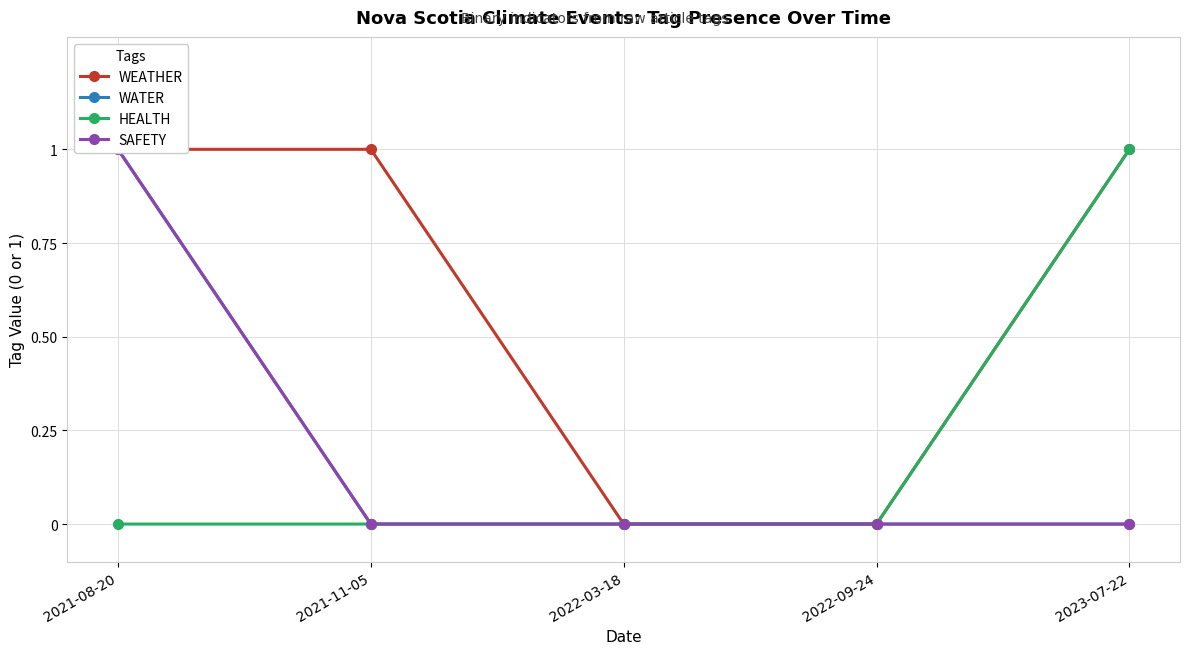

Which category has the lowest value in the SAFETY series?

2021-11-05